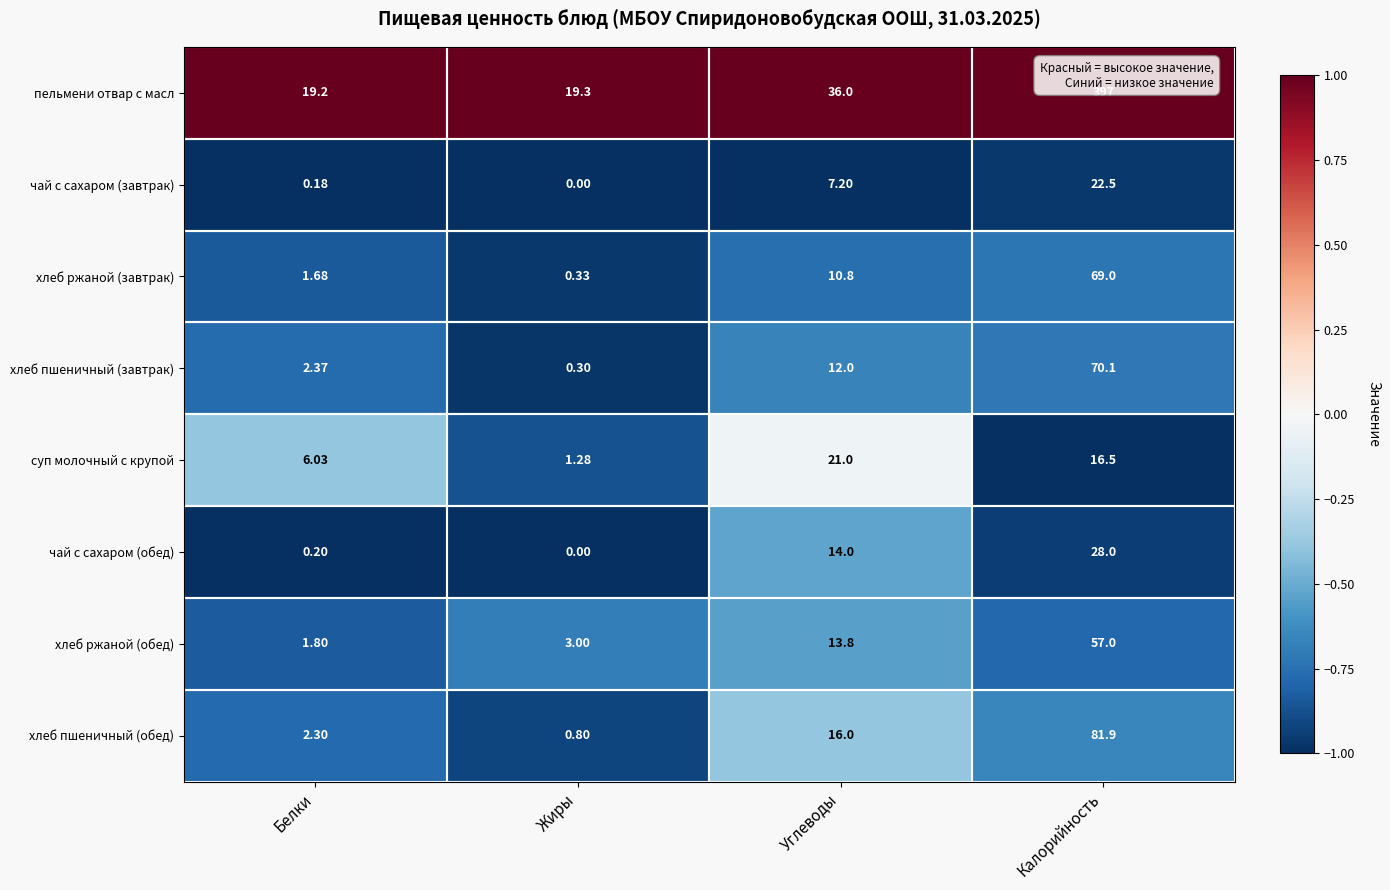

Rank the series by their maximum value, from lowest to highest.

суп молочный с крупой, чай с сахаром (завтрак), чай с сахаром (обед), хлеб ржаной (обед), хлеб ржаной (завтрак), хлеб пшеничный (завтрак), хлеб пшеничный (обед), пельмени отвар с масл